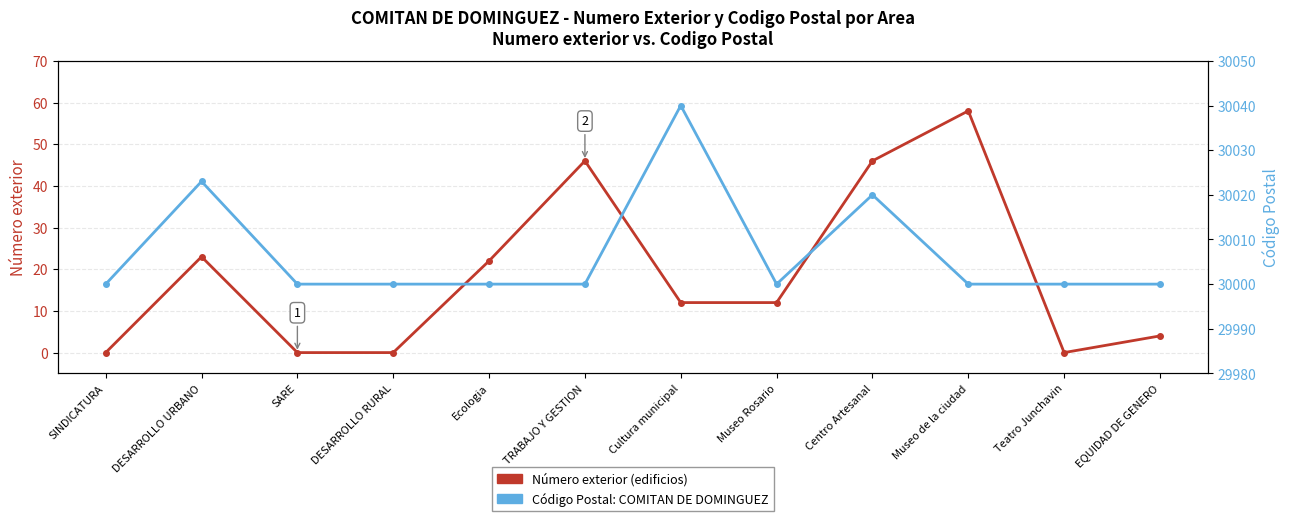

Between Cultura municipal and Centro Artesanal, which series saw the biggest shift?

Número exterior